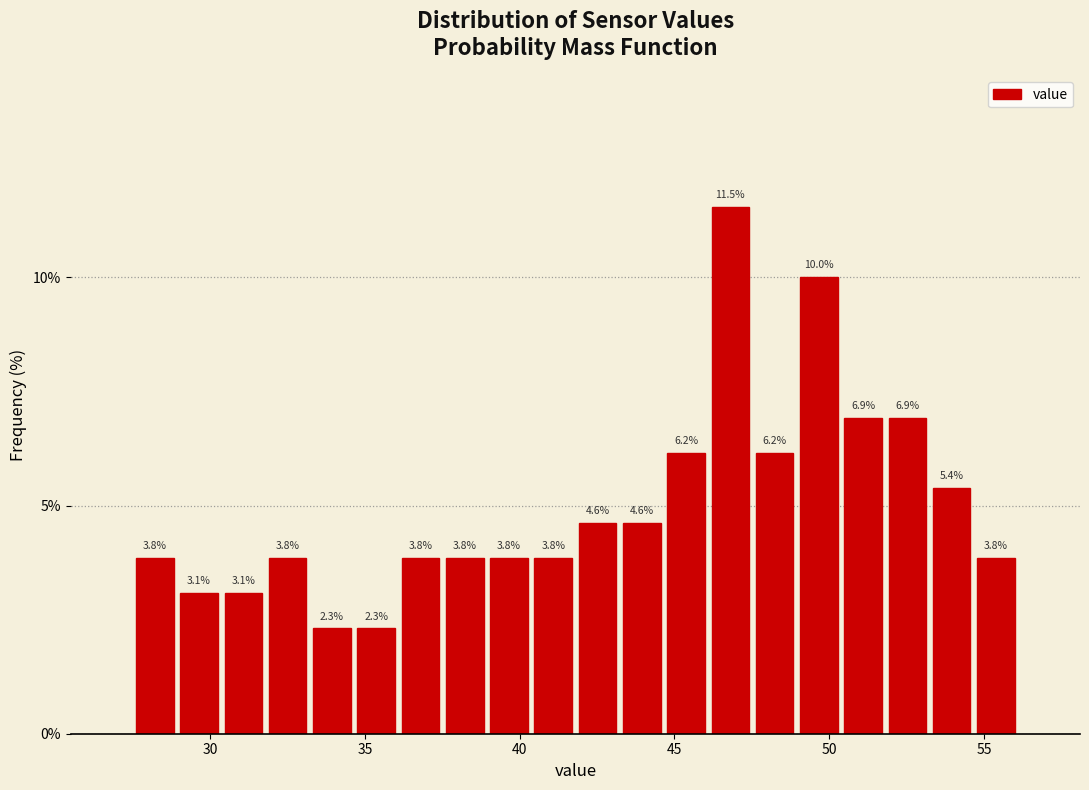

Read against the x-axis, roughly where is the centre of the tallest bar?

47.0